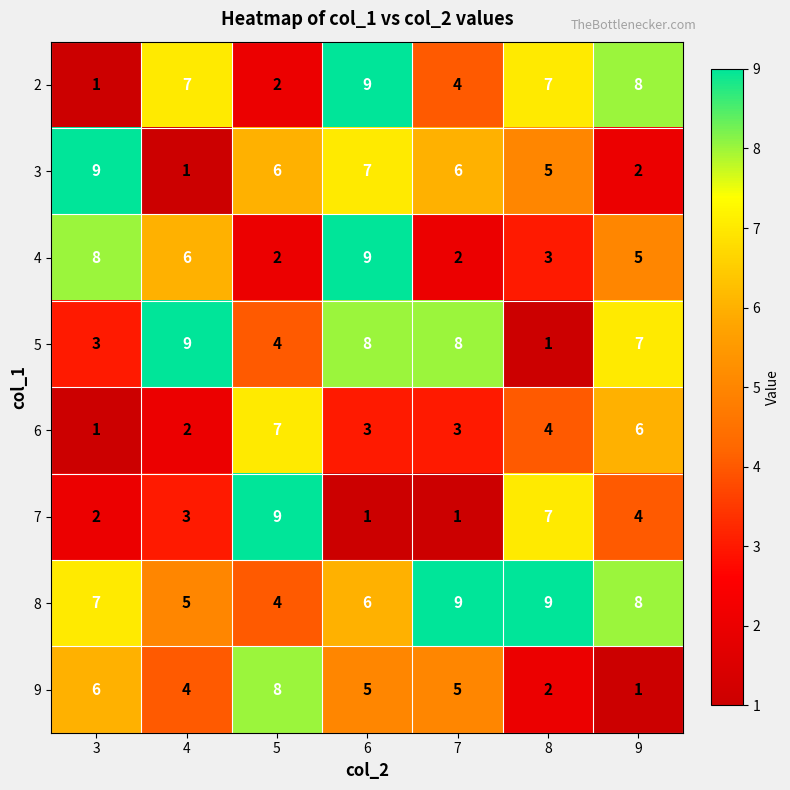

Count the 5 values in the range 3 to 8.

5